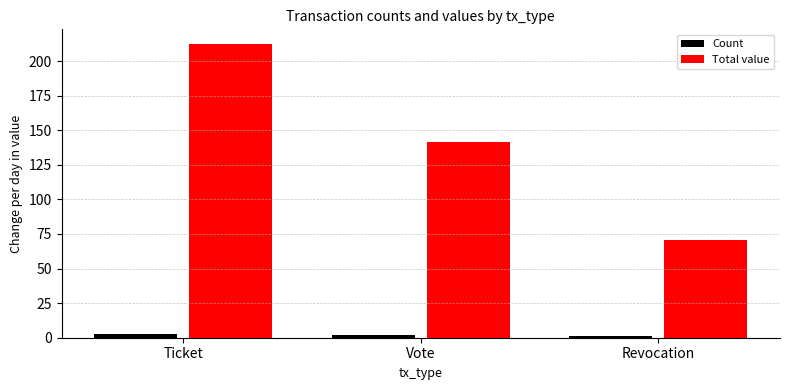

Reading left to right, extract all data points from this chart.

Count: Ticket=3.0	Vote=2.0	Revocation=1.0
Total value: Ticket=212.3	Vote=141.6	Revocation=70.8